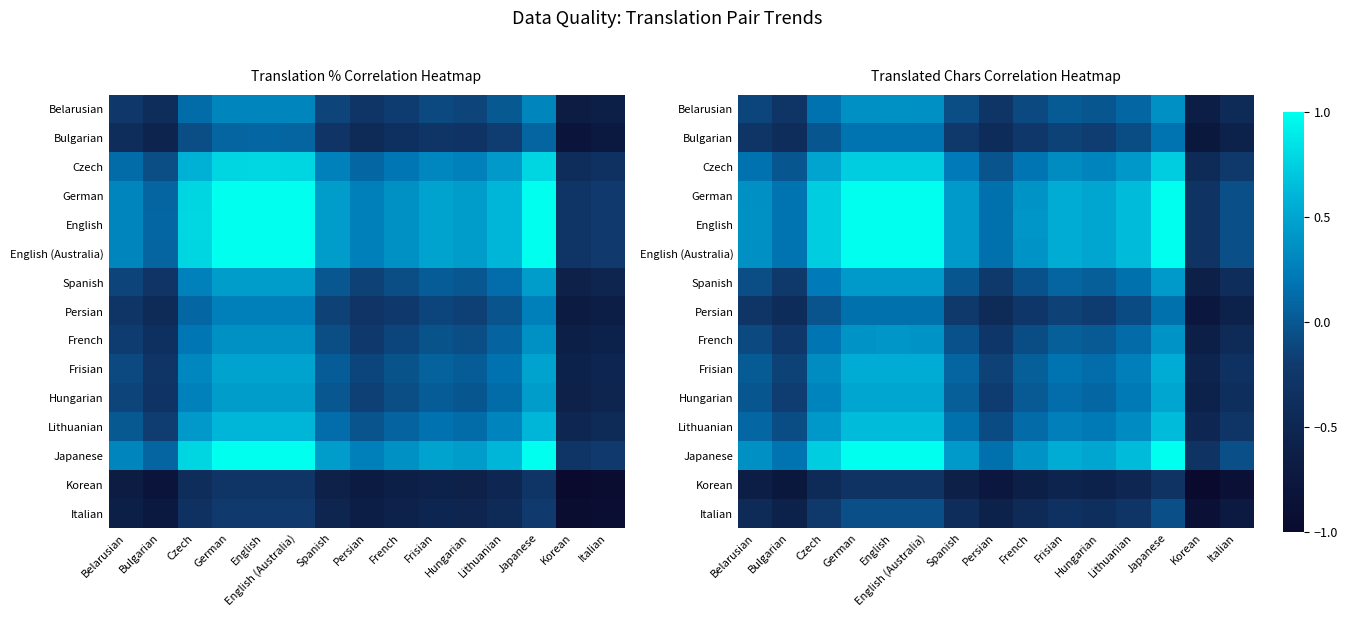

What is the total value across all series at Czech?

4.3